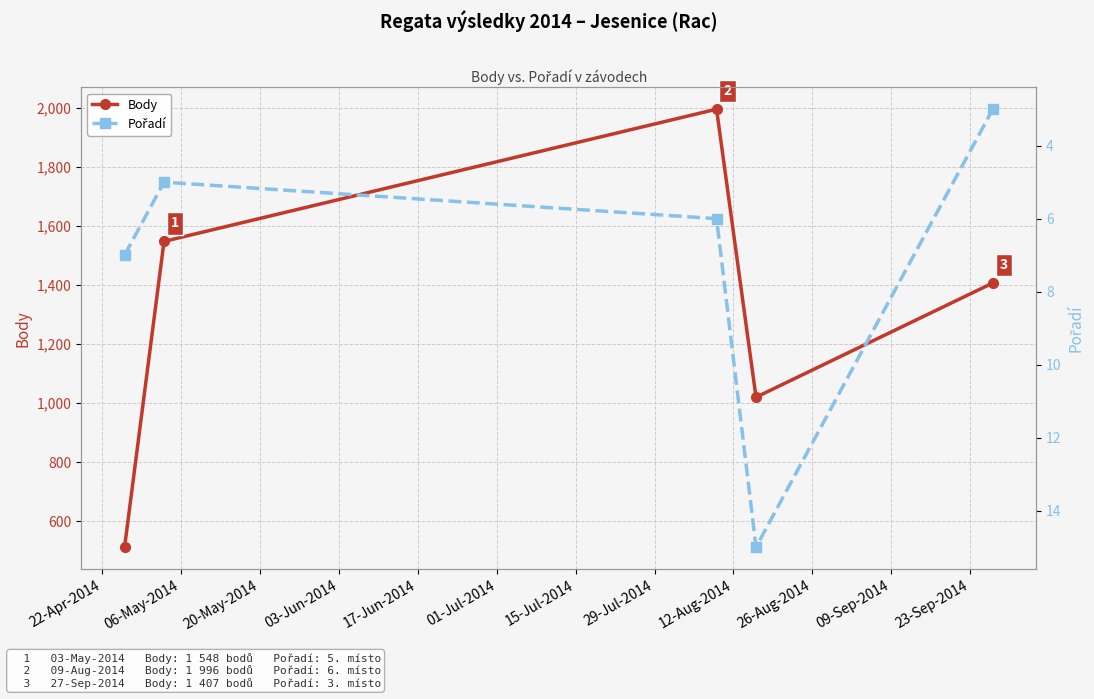

How many data points does each series have?

5